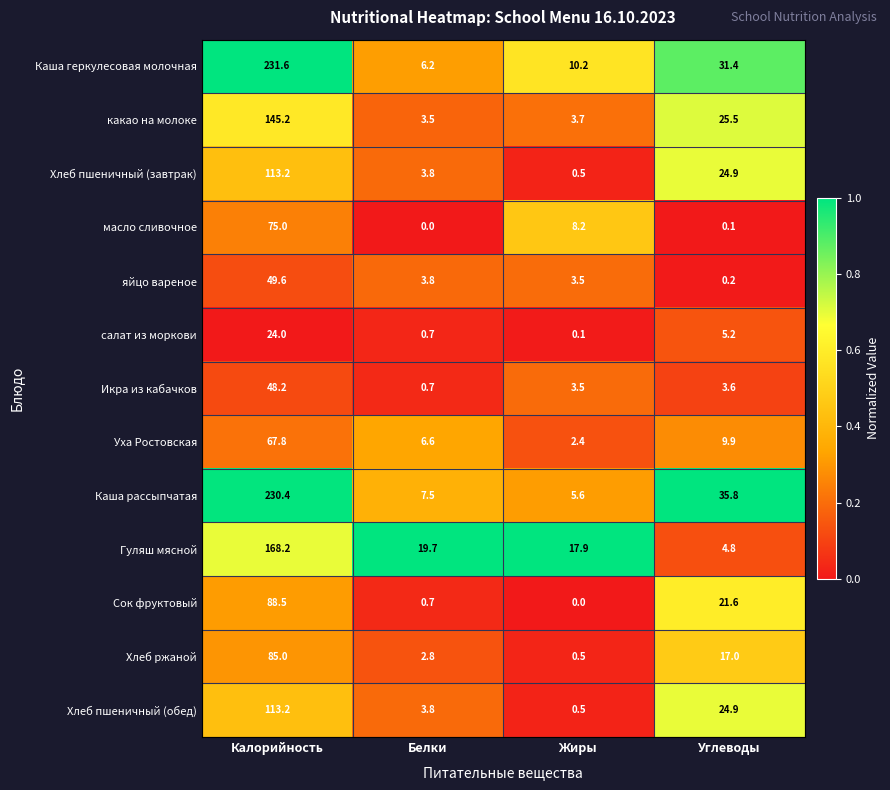

Rank the categories by Гуляш мясной value from lowest to highest.

Углеводы, Жиры, Белки, Калорийность